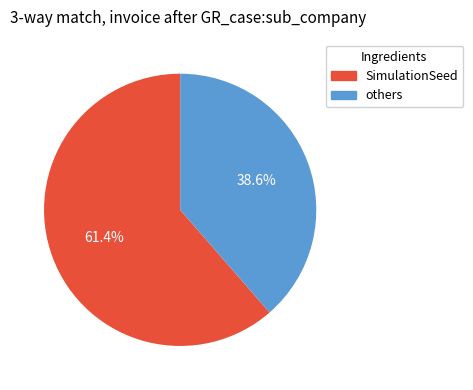

Does any single category account for the majority?

Yes